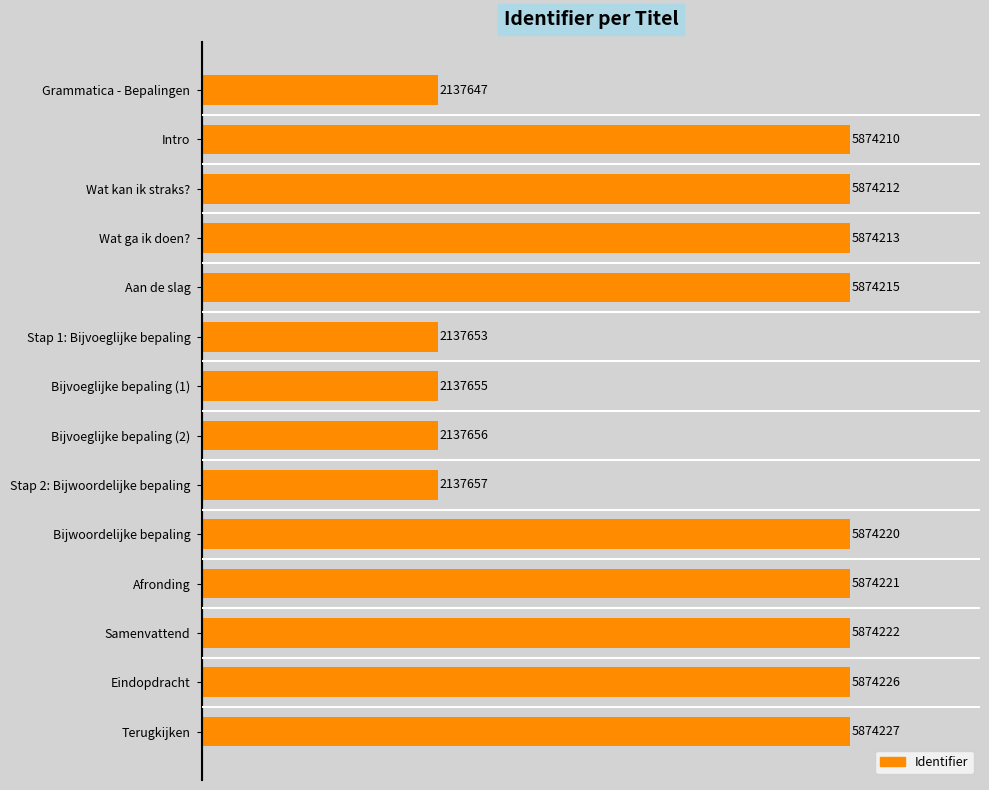

Reading top to bottom, transcribe all the data shown in this chart.

Grammatica - Bepalingen=2137647	Intro=5874210	Wat kan ik straks?=5874212	Wat ga ik doen?=5874213	Aan de slag=5874215	Stap 1: Bijvoeglijke bepaling=2137653	Bijvoeglijke bepaling (1)=2137655	Bijvoeglijke bepaling (2)=2137656	Stap 2: Bijwoordelijke bepaling=2137657	Bijwoordelijke bepaling=5874220	Afronding=5874221	Samenvattend=5874222	Eindopdracht=5874226	Terugkijken=5874227